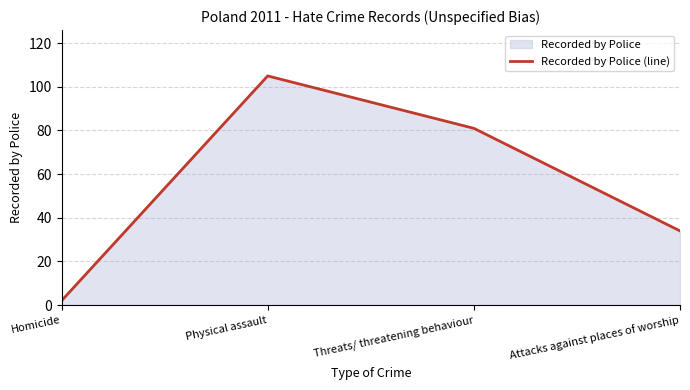

How many values are between 34 and 105?

3